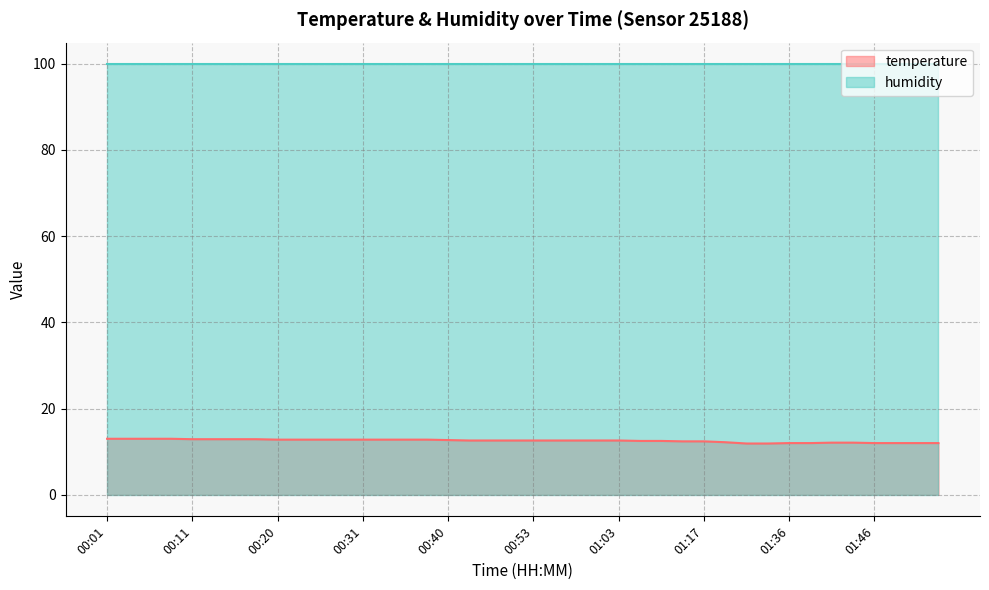

Read the value at 01:06.

12.5